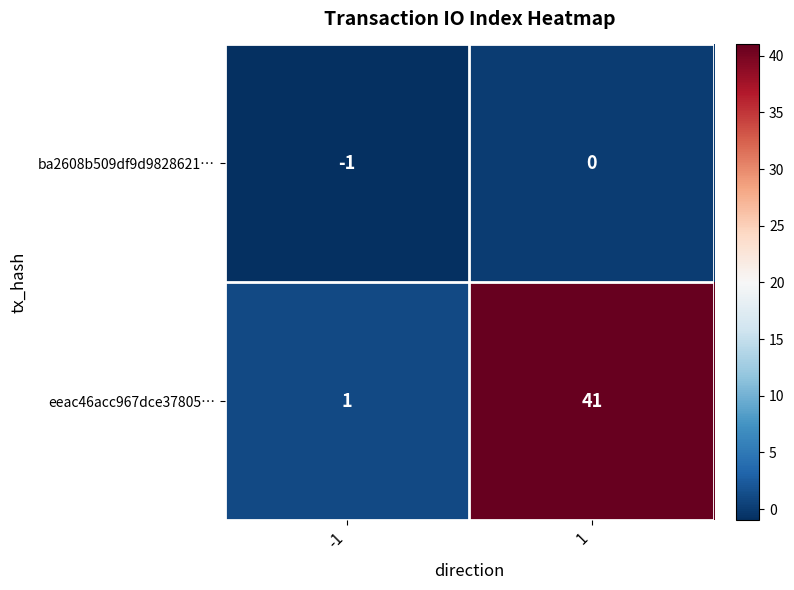

Reading left to right, extract all data points from this chart.

ba2608b509df9d9828621…: -1=-1	1=0
eeac46acc967dce37805…: -1=1	1=41